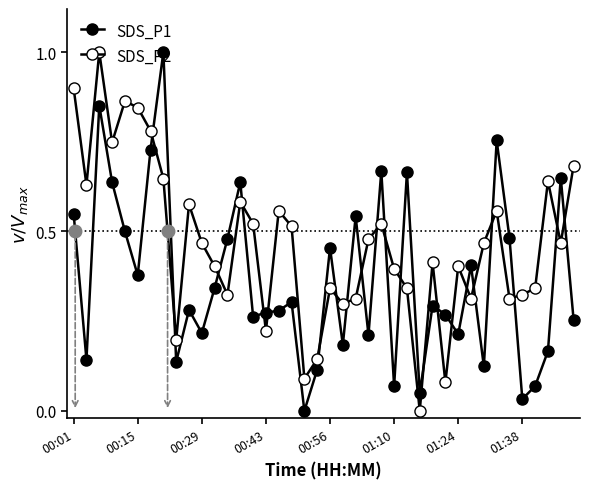

How many values in the SDS_P2 series exceed 0?

39